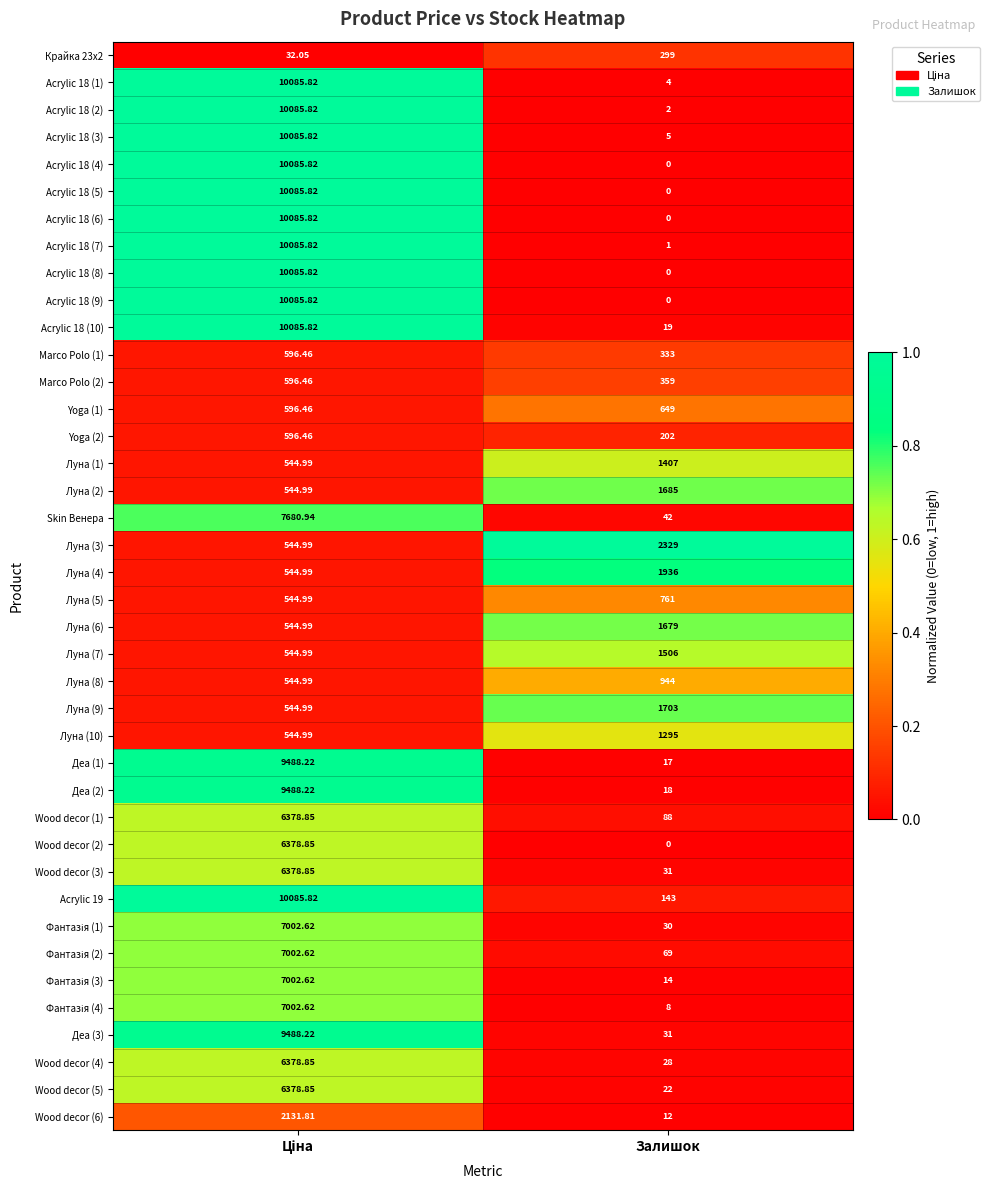

Which category has the highest value in the Луна (10) series?

Залишок